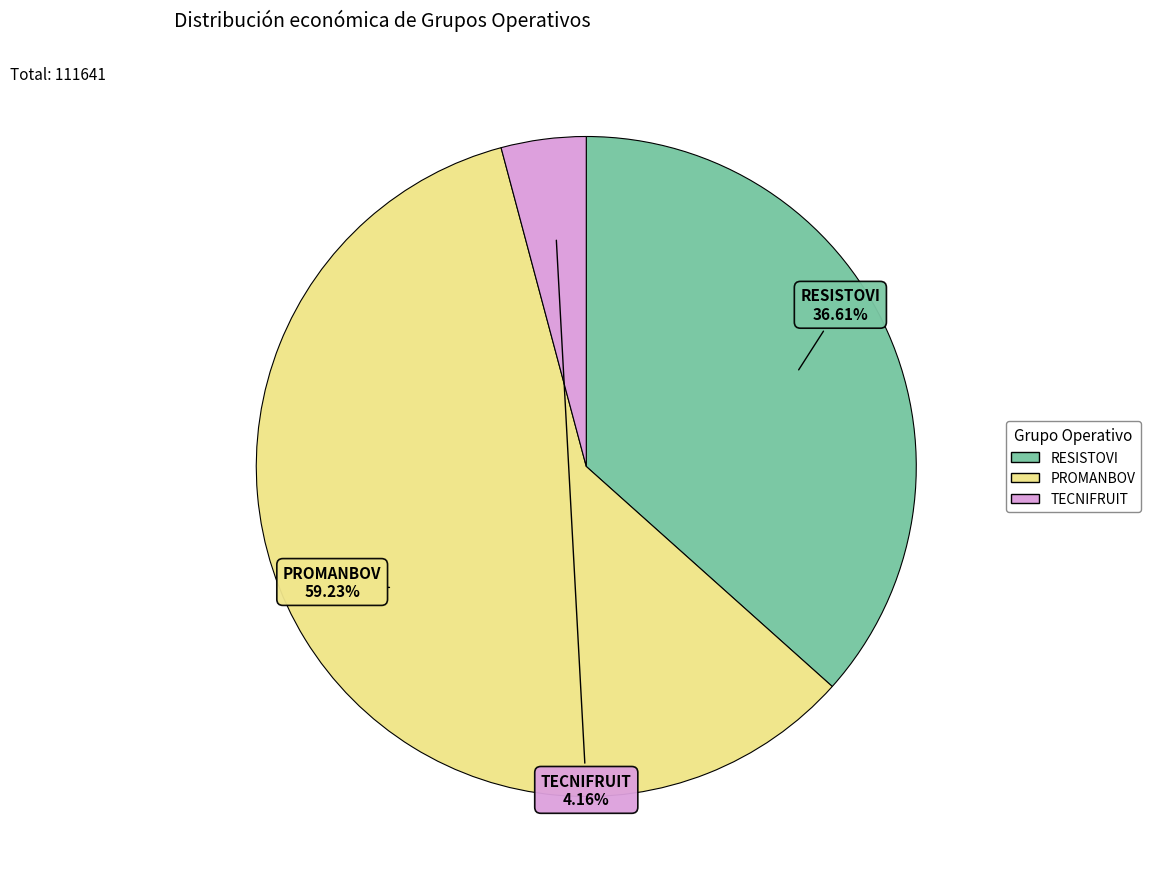

Which slice is the largest?

PROMANBOV